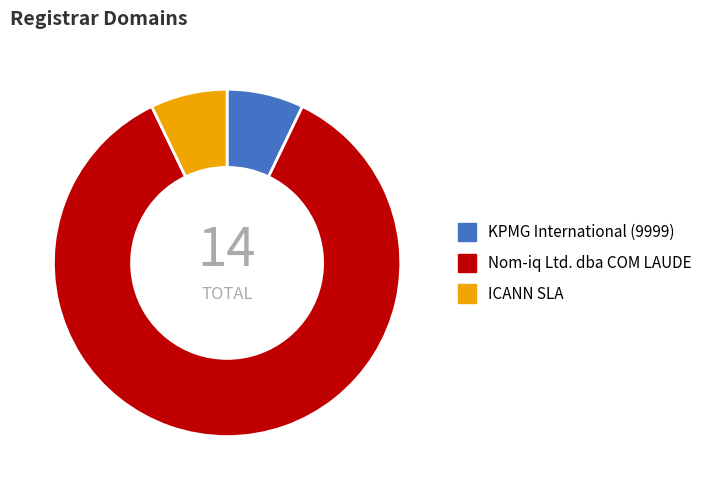

Approximately how many times larger is the value at KPMG International (9999) compared to ICANN SLA?

1.0